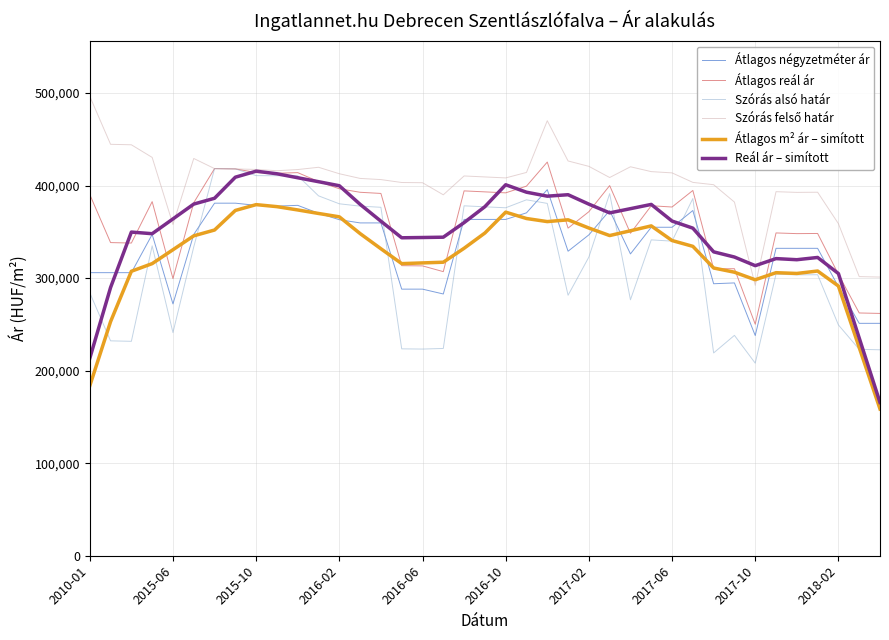

True or false: Átlagos négyzetméter ár and Szórás alsó határ intersect in this chart.

True